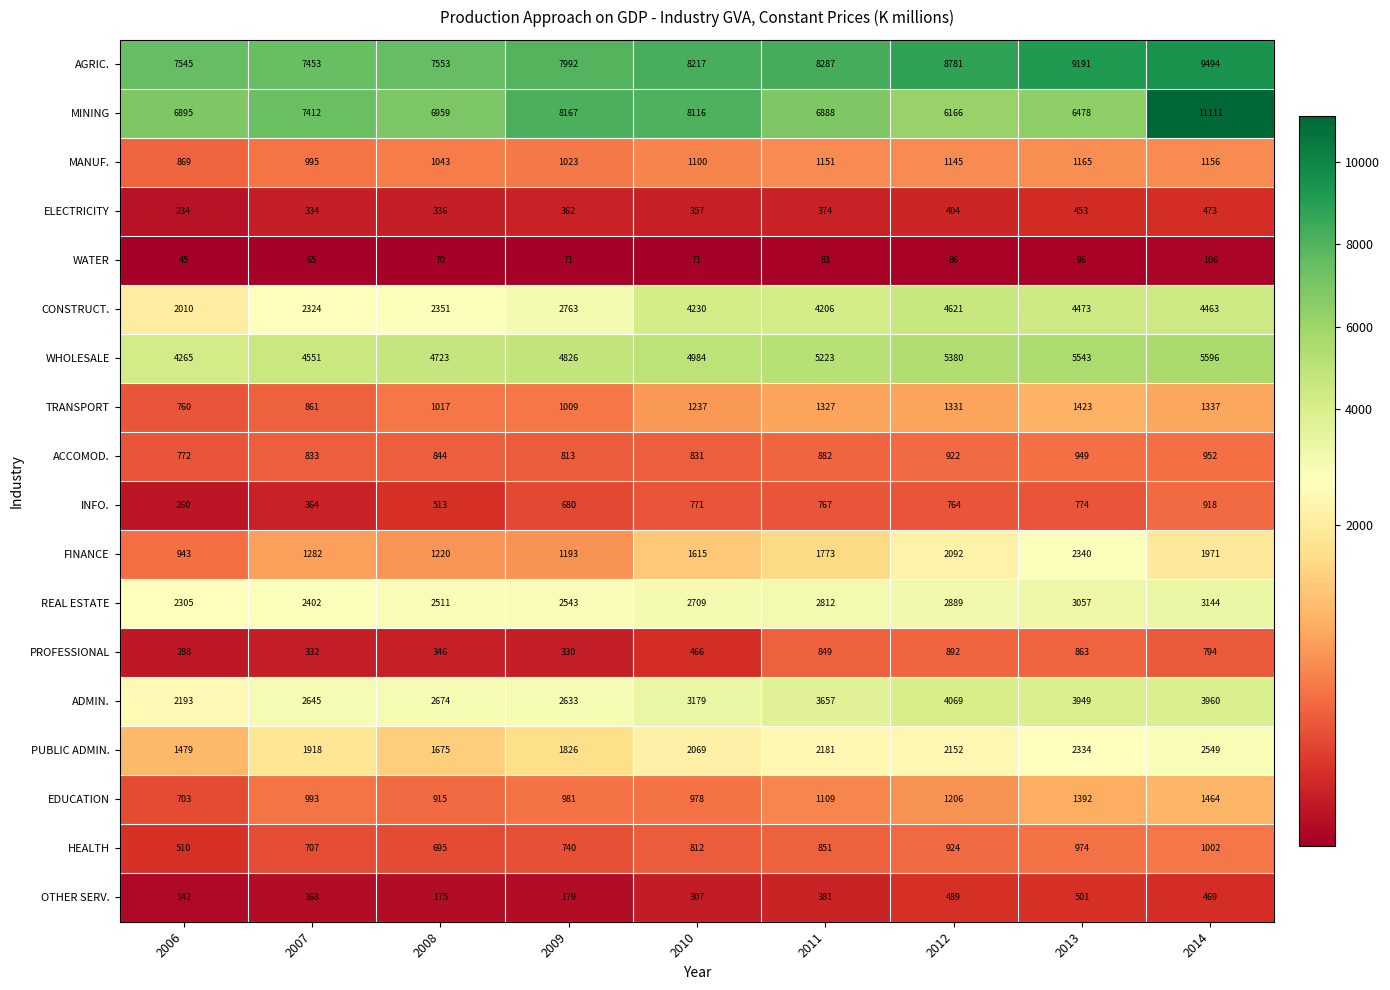

What is the spread (max minus min) of values at 2012?

8695